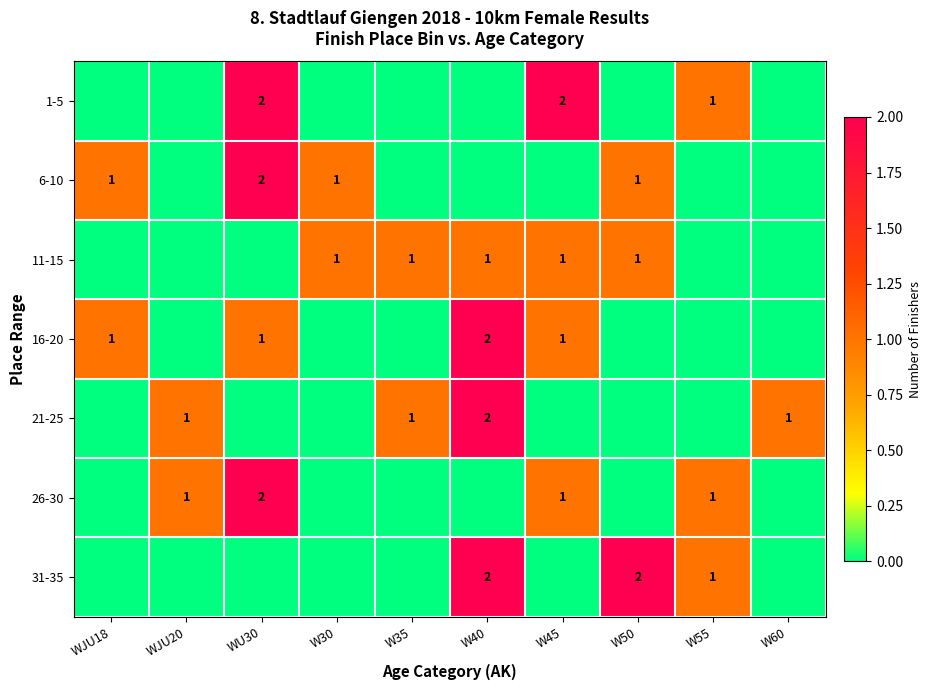

True or false: 16-20 has a value of 1 at WU30.

True